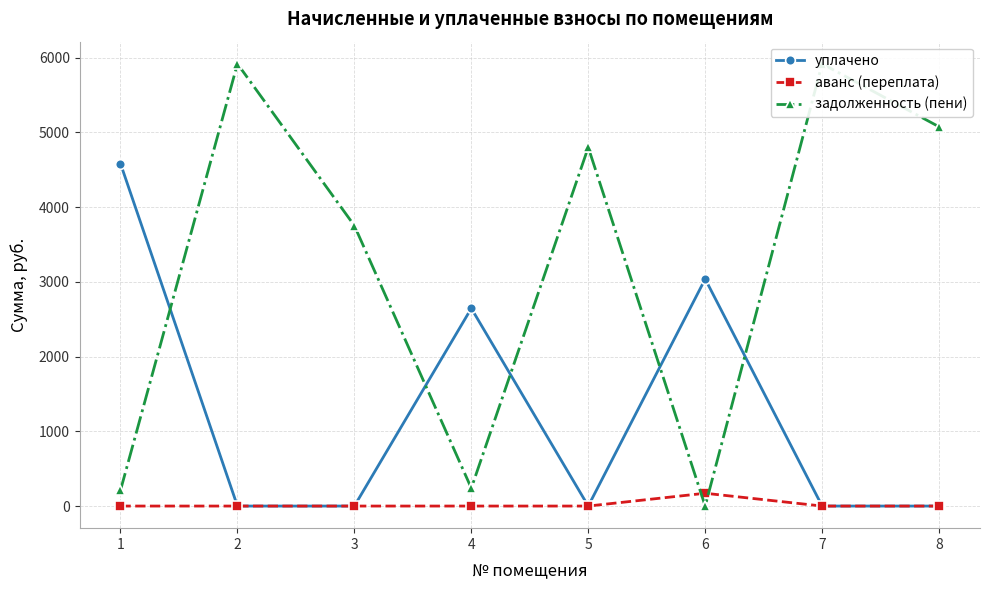

Does the chart display data point markers on the line(s)?

Yes